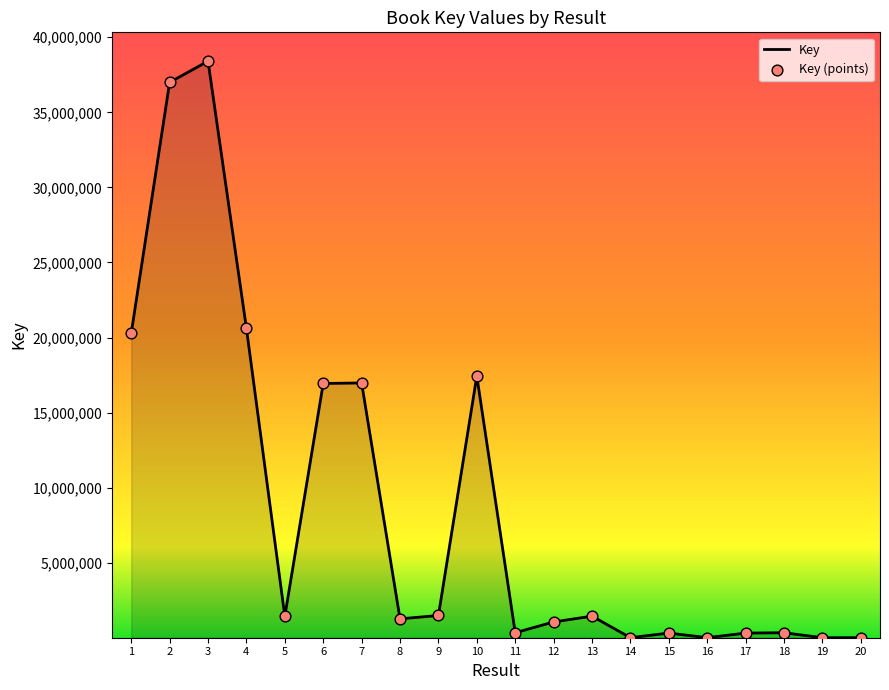

What is the change in value from 17 to 19?

-307208